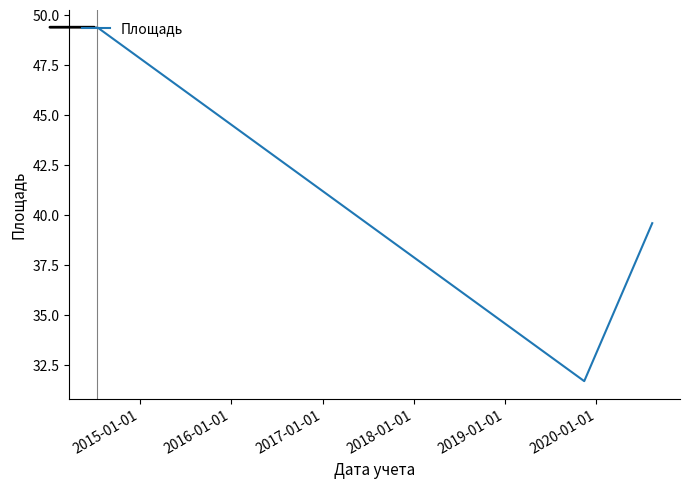

Reading left to right, transcribe all the data shown in this chart.

49.4	31.7	39.6